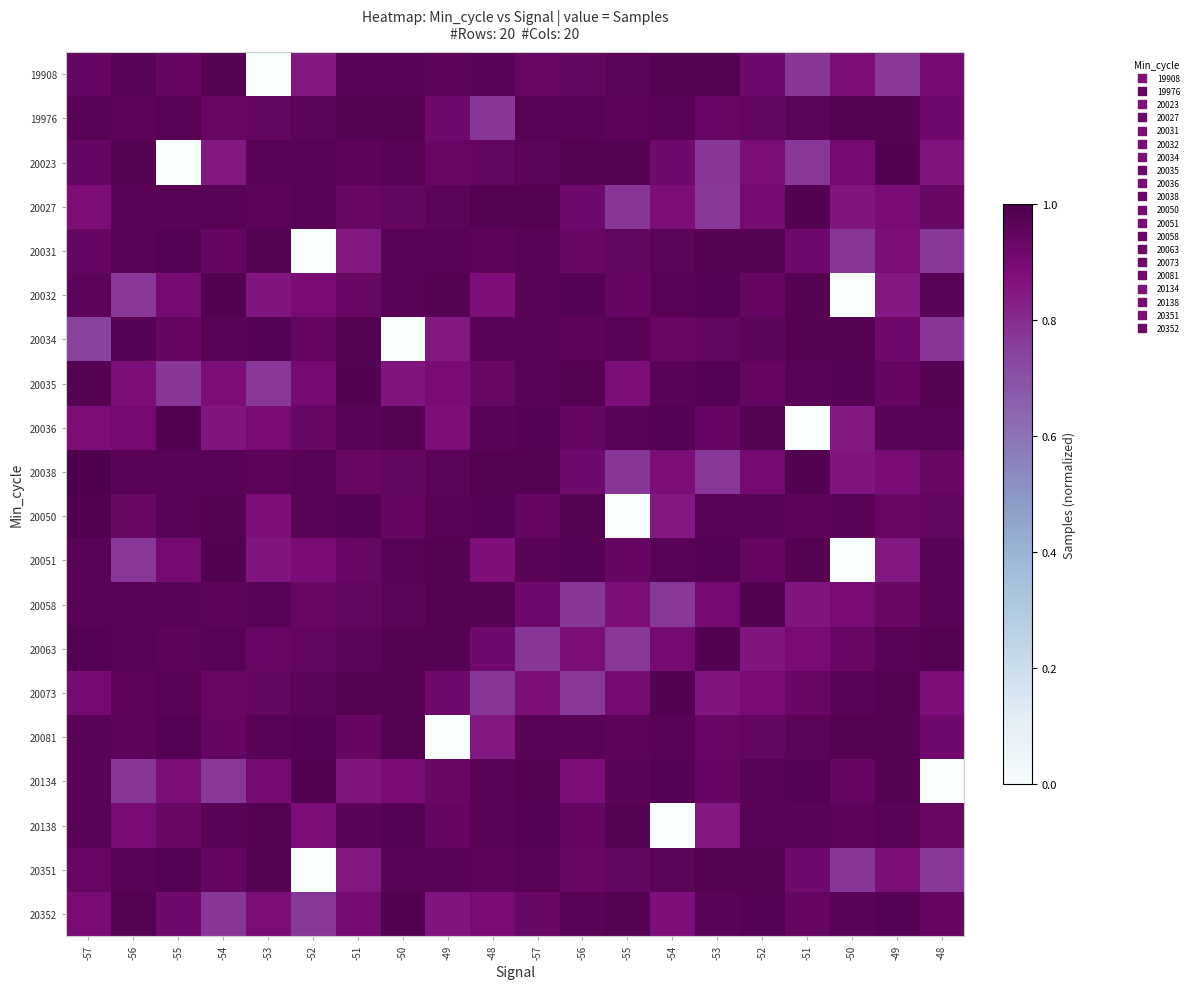

Reading left to right, transcribe all the data shown in this chart.

19908: -57=0.9	-56=1.0	-55=0.9	-54=1.0	-53=0.0	-52=0.8	-51=1.0	-50=1.0	-49=1.0	-48=1.0	-57=0.9	-56=0.9	-55=1.0	-54=1.0	-53=1.0	-52=0.9	-51=0.8	-50=0.9	-49=0.8	-48=0.9
19976: -57=1.0	-56=1.0	-55=1.0	-54=0.9	-53=0.9	-52=1.0	-51=1.0	-50=1.0	-49=0.9	-48=0.8	-57=1.0	-56=1.0	-55=1.0	-54=1.0	-53=0.9	-52=0.9	-51=1.0	-50=1.0	-49=1.0	-48=0.9
20023: -57=0.9	-56=1.0	-55=0.0	-54=0.8	-53=1.0	-52=1.0	-51=1.0	-50=1.0	-49=0.9	-48=0.9	-57=1.0	-56=1.0	-55=1.0	-54=0.9	-53=0.8	-52=0.9	-51=0.8	-50=0.9	-49=1.0	-48=0.9
20027: -57=0.9	-56=1.0	-55=1.0	-54=1.0	-53=1.0	-52=1.0	-51=0.9	-50=0.9	-49=1.0	-48=1.0	-57=1.0	-56=0.9	-55=0.8	-54=0.9	-53=0.8	-52=0.9	-51=1.0	-50=0.9	-49=0.9	-48=0.9
20031: -57=0.9	-56=1.0	-55=1.0	-54=0.9	-53=1.0	-52=0.0	-51=0.8	-50=1.0	-49=1.0	-48=1.0	-57=1.0	-56=0.9	-55=0.9	-54=1.0	-53=1.0	-52=1.0	-51=0.9	-50=0.8	-49=0.9	-48=0.8
20032: -57=1.0	-56=0.8	-55=0.9	-54=1.0	-53=0.9	-52=0.9	-51=0.9	-50=1.0	-49=1.0	-48=0.9	-57=1.0	-56=1.0	-55=0.9	-54=1.0	-53=1.0	-52=0.9	-51=1.0	-50=0.0	-49=0.8	-48=1.0
20034: -57=0.7	-56=1.0	-55=0.9	-54=1.0	-53=1.0	-52=0.9	-51=1.0	-50=0.0	-49=0.8	-48=1.0	-57=1.0	-56=1.0	-55=1.0	-54=0.9	-53=0.9	-52=1.0	-51=1.0	-50=1.0	-49=0.9	-48=0.8
20035: -57=1.0	-56=0.9	-55=0.8	-54=0.9	-53=0.8	-52=0.9	-51=1.0	-50=0.9	-49=0.9	-48=0.9	-57=1.0	-56=1.0	-55=0.9	-54=1.0	-53=1.0	-52=0.9	-51=1.0	-50=1.0	-49=0.9	-48=1.0
20036: -57=0.9	-56=0.9	-55=1.0	-54=0.9	-53=0.9	-52=0.9	-51=1.0	-50=1.0	-49=0.9	-48=1.0	-57=1.0	-56=0.9	-55=1.0	-54=1.0	-53=0.9	-52=1.0	-51=0.0	-50=0.8	-49=1.0	-48=1.0
20038: -57=1.0	-56=1.0	-55=1.0	-54=1.0	-53=1.0	-52=1.0	-51=0.9	-50=0.9	-49=1.0	-48=1.0	-57=1.0	-56=0.9	-55=0.8	-54=0.9	-53=0.8	-52=0.9	-51=1.0	-50=0.9	-49=0.9	-48=0.9
20050: -57=1.0	-56=0.9	-55=1.0	-54=1.0	-53=0.9	-52=1.0	-51=1.0	-50=0.9	-49=1.0	-48=1.0	-57=0.9	-56=1.0	-55=0.0	-54=0.8	-53=1.0	-52=1.0	-51=1.0	-50=1.0	-49=0.9	-48=0.9
20051: -57=1.0	-56=0.8	-55=0.9	-54=1.0	-53=0.9	-52=0.9	-51=0.9	-50=1.0	-49=1.0	-48=0.9	-57=1.0	-56=1.0	-55=0.9	-54=1.0	-53=1.0	-52=0.9	-51=1.0	-50=0.0	-49=0.8	-48=1.0
20058: -57=1.0	-56=1.0	-55=1.0	-54=1.0	-53=1.0	-52=0.9	-51=0.9	-50=1.0	-49=1.0	-48=1.0	-57=0.9	-56=0.8	-55=0.9	-54=0.8	-53=0.9	-52=1.0	-51=0.9	-50=0.9	-49=0.9	-48=1.0
20063: -57=1.0	-56=1.0	-55=1.0	-54=1.0	-53=0.9	-52=0.9	-51=1.0	-50=1.0	-49=1.0	-48=0.9	-57=0.8	-56=0.9	-55=0.8	-54=0.9	-53=1.0	-52=0.9	-51=0.9	-50=0.9	-49=1.0	-48=1.0
20073: -57=0.9	-56=1.0	-55=1.0	-54=0.9	-53=0.9	-52=1.0	-51=1.0	-50=1.0	-49=0.9	-48=0.8	-57=0.9	-56=0.8	-55=0.9	-54=1.0	-53=0.9	-52=0.9	-51=0.9	-50=1.0	-49=1.0	-48=0.9
20081: -57=1.0	-56=1.0	-55=1.0	-54=0.9	-53=1.0	-52=1.0	-51=0.9	-50=1.0	-49=0.0	-48=0.8	-57=1.0	-56=1.0	-55=1.0	-54=1.0	-53=0.9	-52=0.9	-51=1.0	-50=1.0	-49=1.0	-48=0.9
20134: -57=1.0	-56=0.8	-55=0.9	-54=0.8	-53=0.9	-52=1.0	-51=0.9	-50=0.9	-49=0.9	-48=1.0	-57=1.0	-56=0.9	-55=1.0	-54=1.0	-53=0.9	-52=1.0	-51=1.0	-50=0.9	-49=1.0	-48=0.0
20138: -57=1.0	-56=0.9	-55=0.9	-54=1.0	-53=1.0	-52=0.9	-51=1.0	-50=1.0	-49=0.9	-48=1.0	-57=1.0	-56=0.9	-55=1.0	-54=0.0	-53=0.8	-52=1.0	-51=1.0	-50=1.0	-49=1.0	-48=0.9
20351: -57=0.9	-56=1.0	-55=1.0	-54=0.9	-53=1.0	-52=0.0	-51=0.8	-50=1.0	-49=1.0	-48=1.0	-57=1.0	-56=0.9	-55=0.9	-54=1.0	-53=1.0	-52=1.0	-51=0.9	-50=0.8	-49=0.9	-48=0.8
20352: -57=0.9	-56=1.0	-55=0.9	-54=0.8	-53=0.9	-52=0.8	-51=0.9	-50=1.0	-49=0.9	-48=0.9	-57=0.9	-56=1.0	-55=1.0	-54=0.9	-53=1.0	-52=1.0	-51=0.9	-50=1.0	-49=1.0	-48=0.9